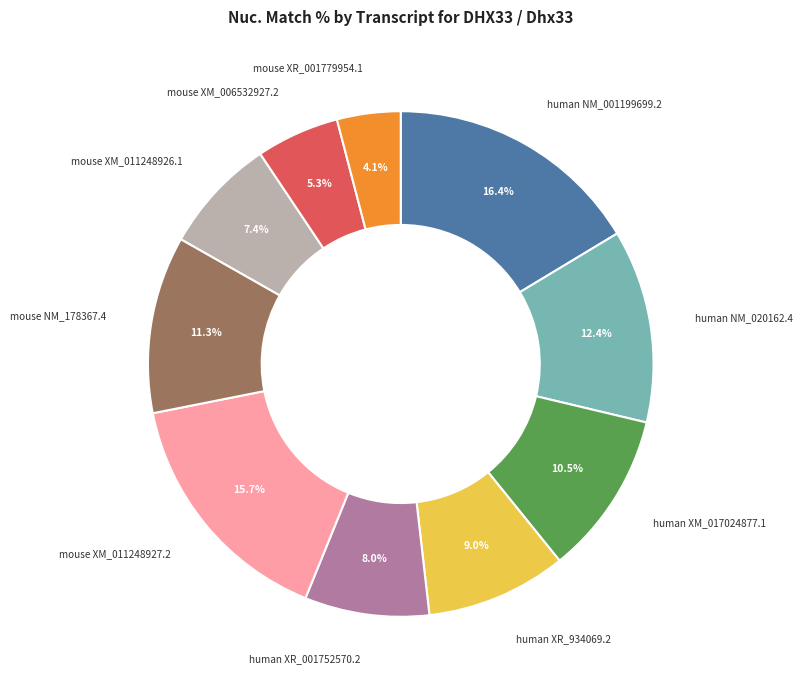

Is there any slice that represents more than half of the pie?

No